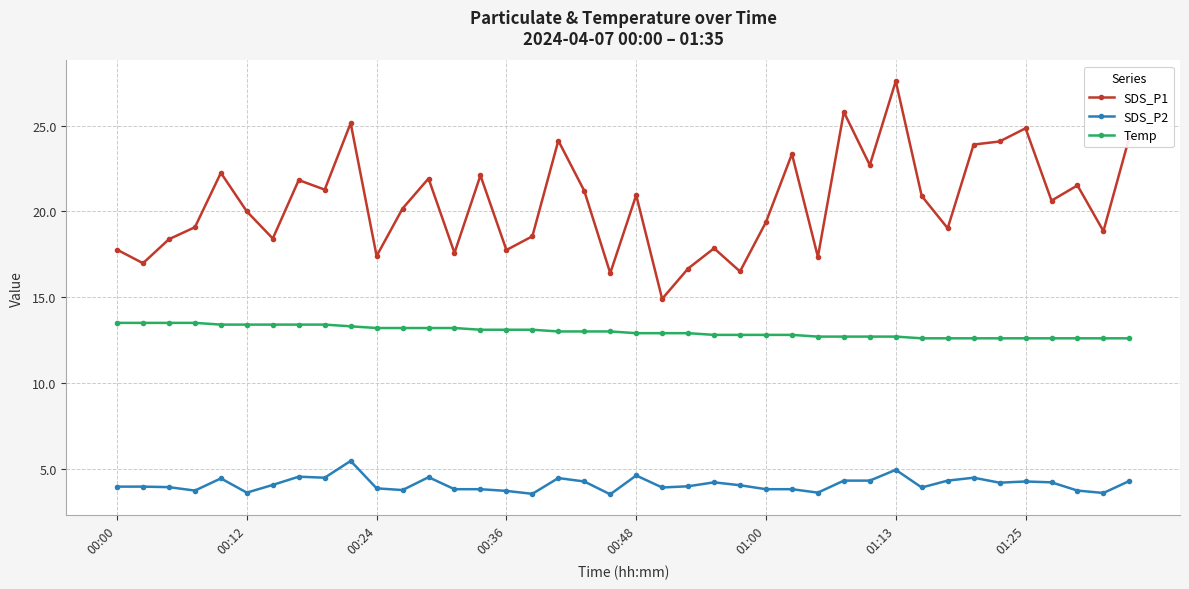

What is the minimum value shown in the chart?

3.5